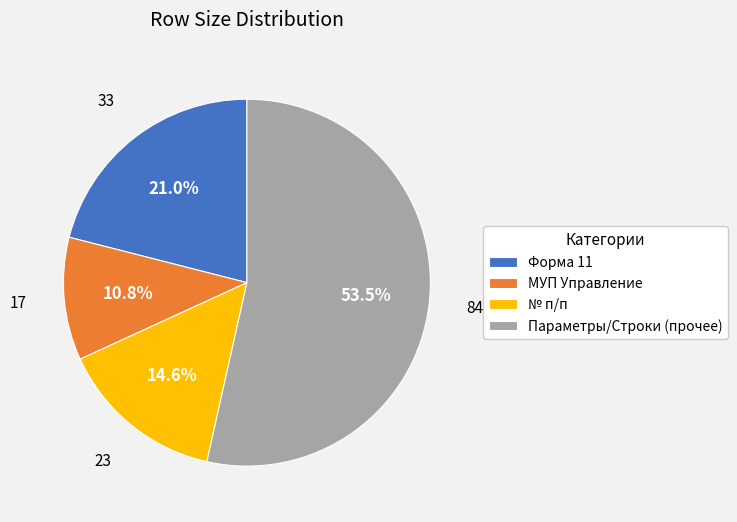

Which has a higher value, Параметры/Строки (прочее) or МУП Управление?

Параметры/Строки (прочее)